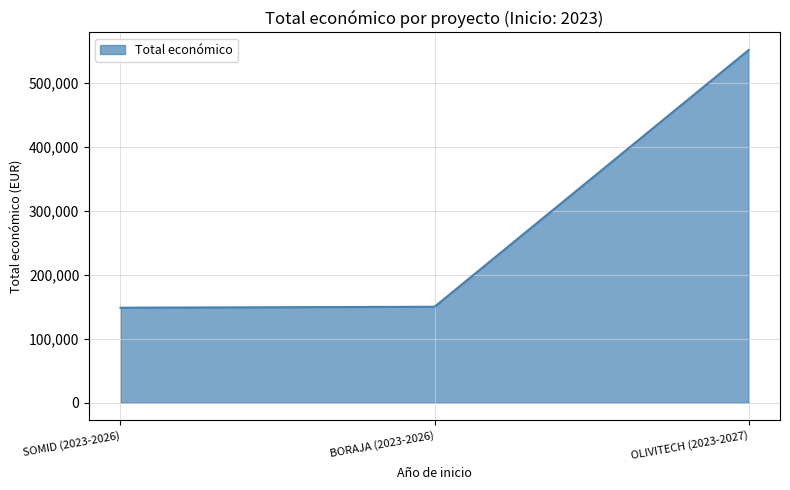

Is it true that the value at SOMID (2023-2026) is 53449?

False